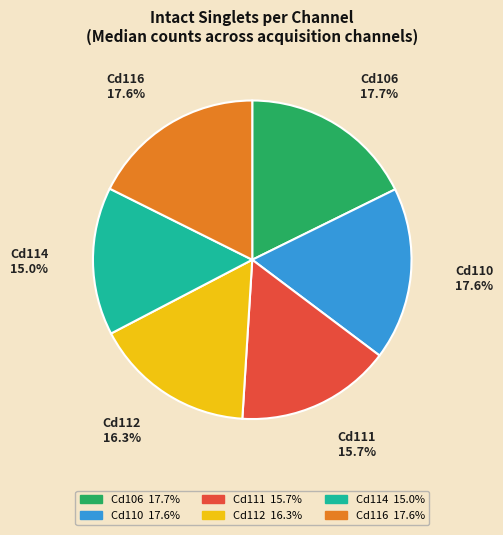

To the nearest percent, what is the difference between the largest and smallest slice percentages?

3%